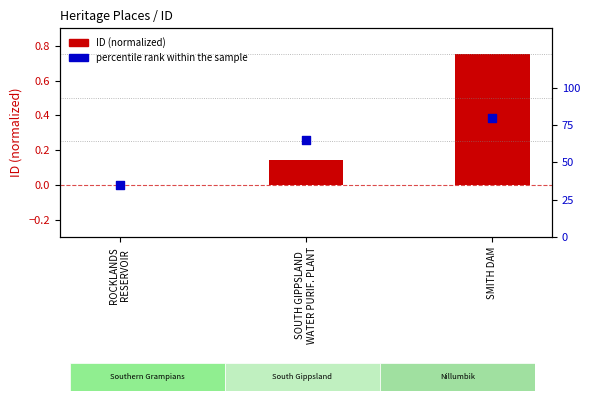

What is the total value across all series at SOUTH GIPPSLAND
WATER PURIF. PLANT?

0.8